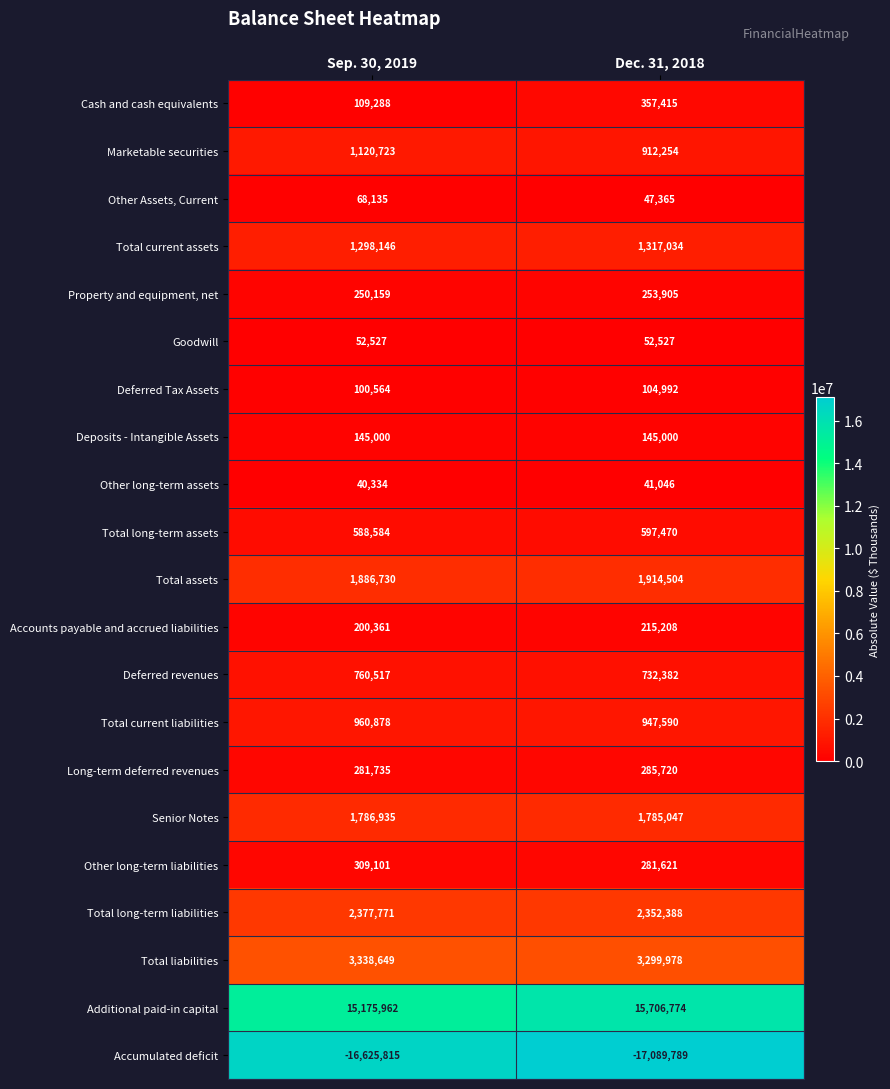

At which category does the chart reach its peak across all series?

Dec. 31, 2018